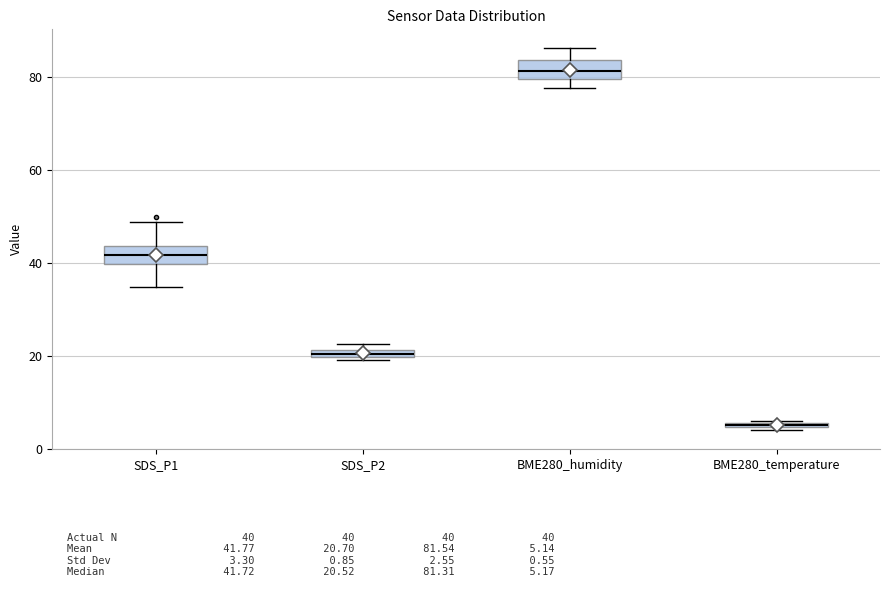

Which box has the highest median line?

BME280_humidity